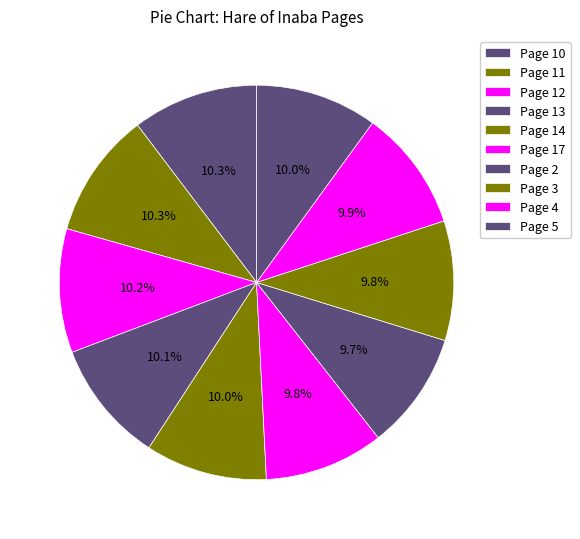

Approximately how many times larger is the value at Page 4 compared to Page 3?

1.0